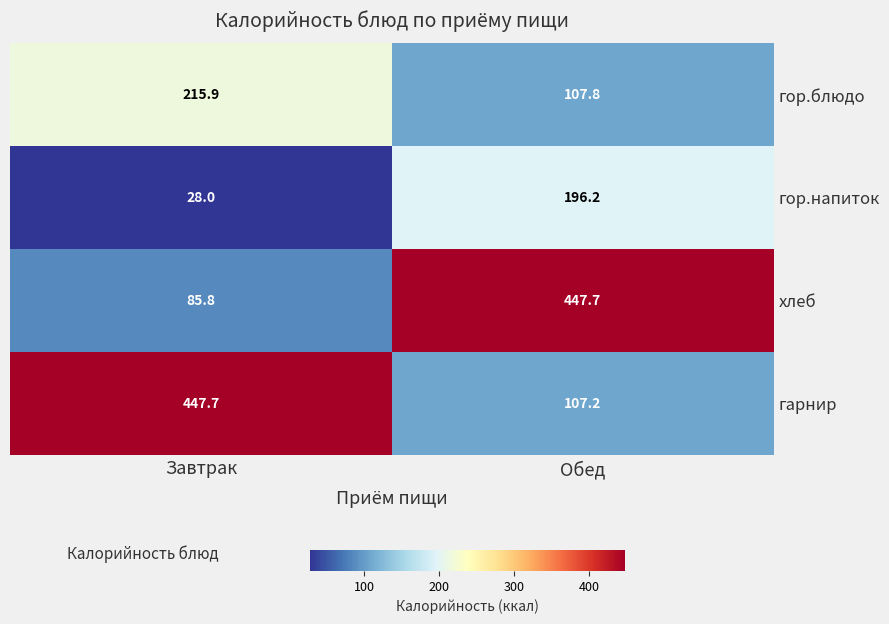

What is the difference between the maximum and minimum values in the гарнир series?

340.5